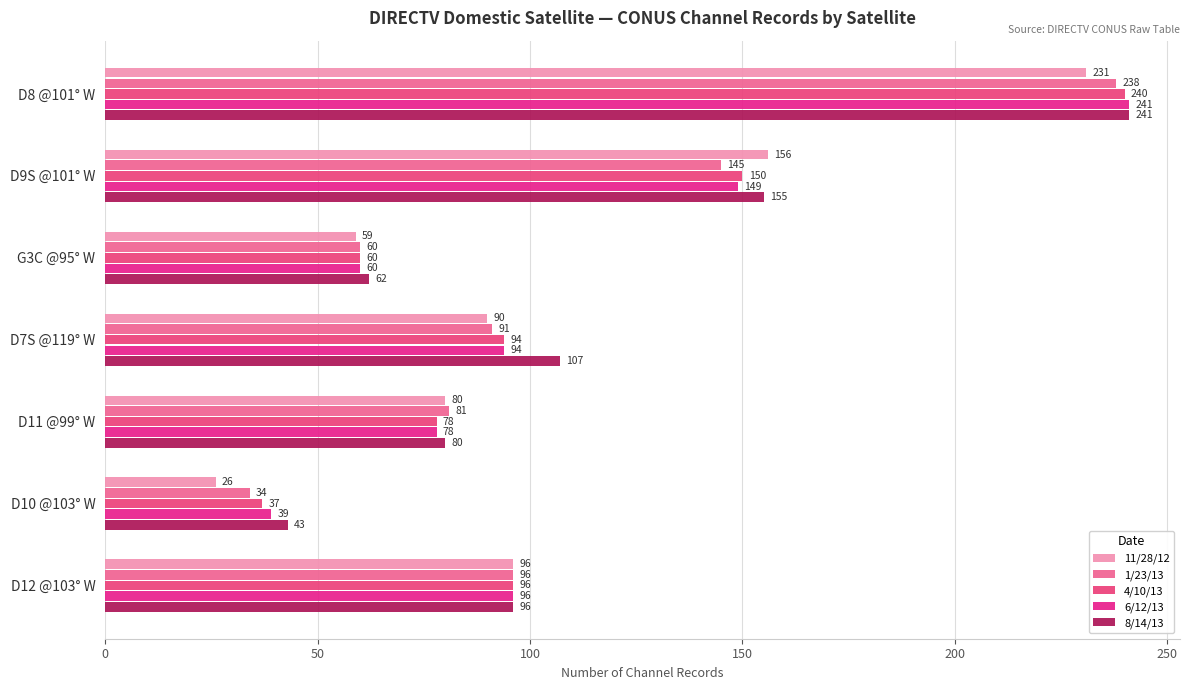

List the labels in order of 6/12/13 value, largest first.

D8 @101° W, D9S @101° W, D12 @103° W, D7S @119° W, D11 @99° W, G3C @95° W, D10 @103° W